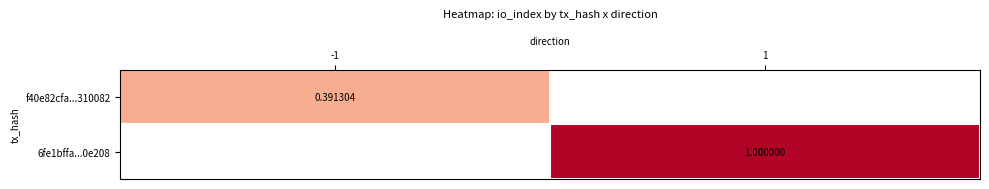

Is the value of 6fe1bffa...0e208 at 1 greater than the value of f40e82cfa...310082 at -1?

Yes